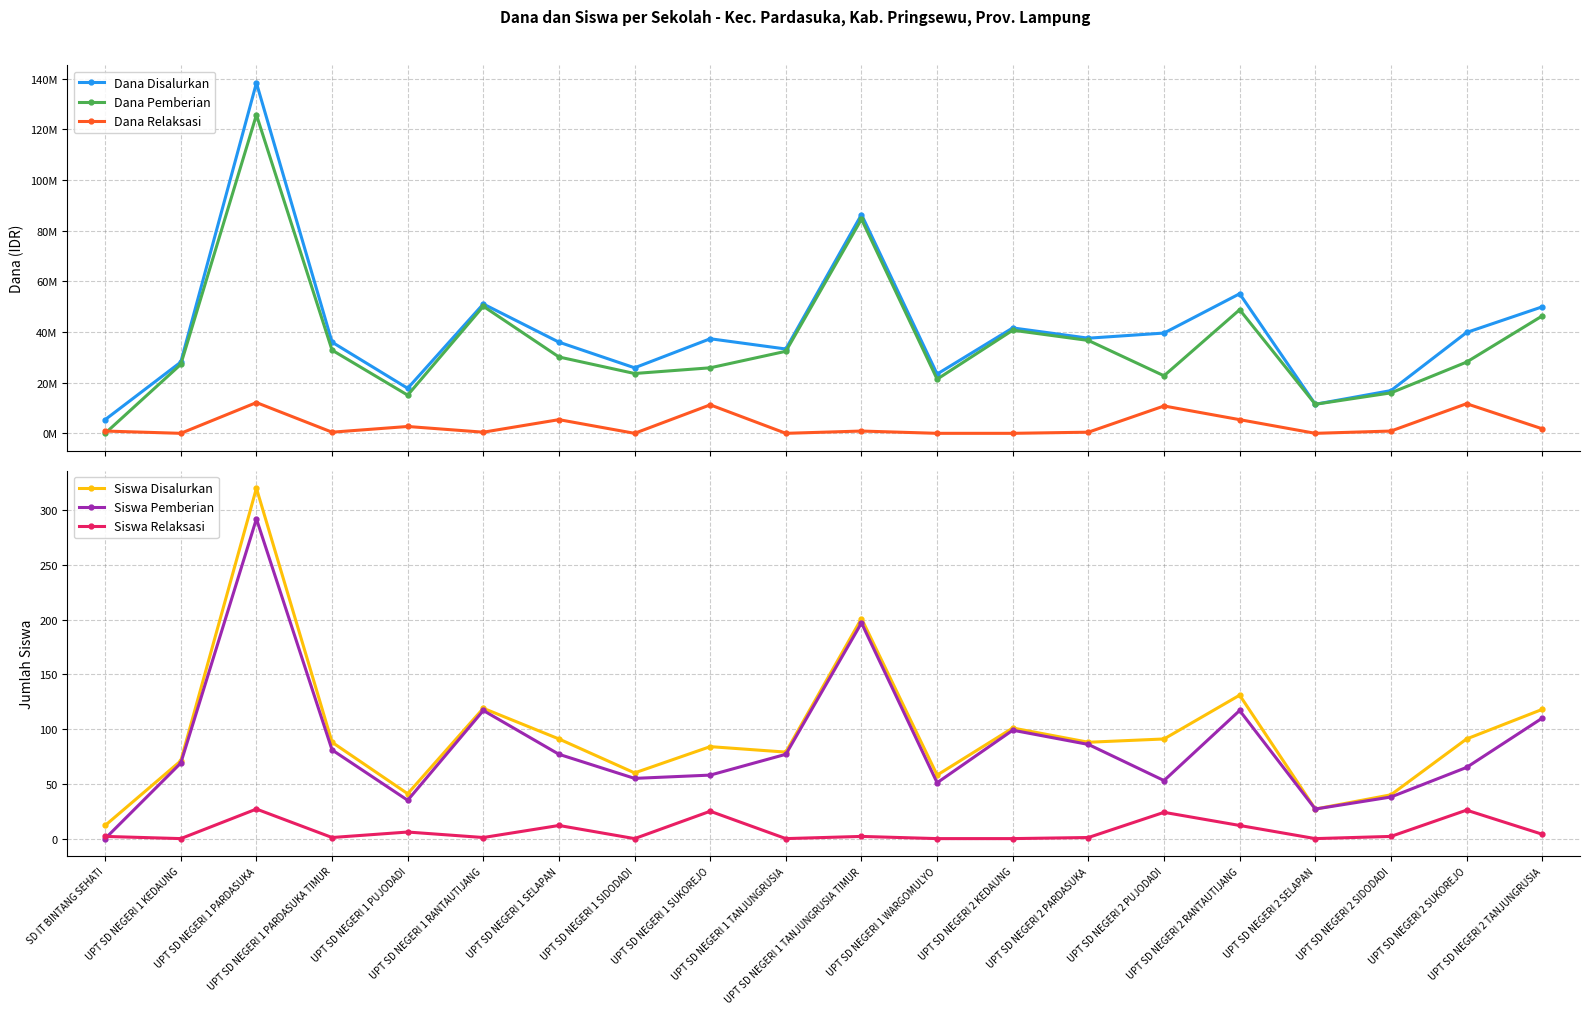

Reading left to right, list all the values displayed in this chart.

Dana Disalurkan: 5400000	28125000	138375000	36000000	17775000	51075000	36000000	25875000	37350000	33300000	86400000	23400000	41625000	37575000	39600000	55125000	11475000	16875000	39825000	49950000
Dana Pemberian: 0	27225000	125775000	32850000	15075000	50175000	30150000	23625000	25875000	32400000	84600000	21375000	40725000	36675000	22725000	48825000	11475000	15975000	28125000	46350000
Dana Relaksasi: 900000	0	12150000	450000	2700000	450000	5400000	0	11250000	0	900000	0	0	450000	10800000	5400000	0	900000	11700000	1800000
Siswa Disalurkan: 12	71	320	88	41	119	91	60	84	79	201	58	101	88	91	131	27	40	91	118
Siswa Pemberian: 0	69	292	81	35	117	77	55	58	77	197	51	99	86	53	117	27	38	65	110
Siswa Relaksasi: 2	0	27	1	6	1	12	0	25	0	2	0	0	1	24	12	0	2	26	4